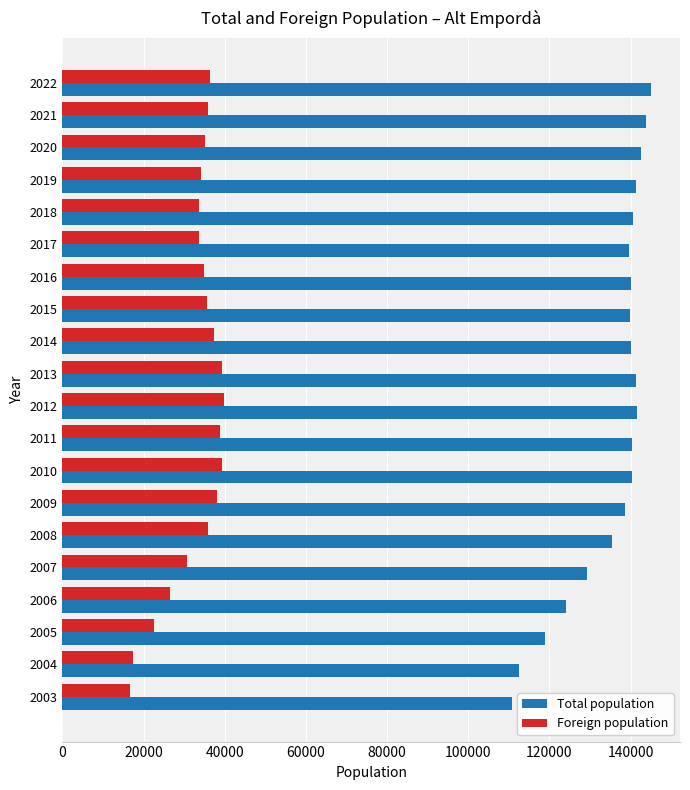

Rank the series by their average value, from lowest to highest.

Foreign population, Total population